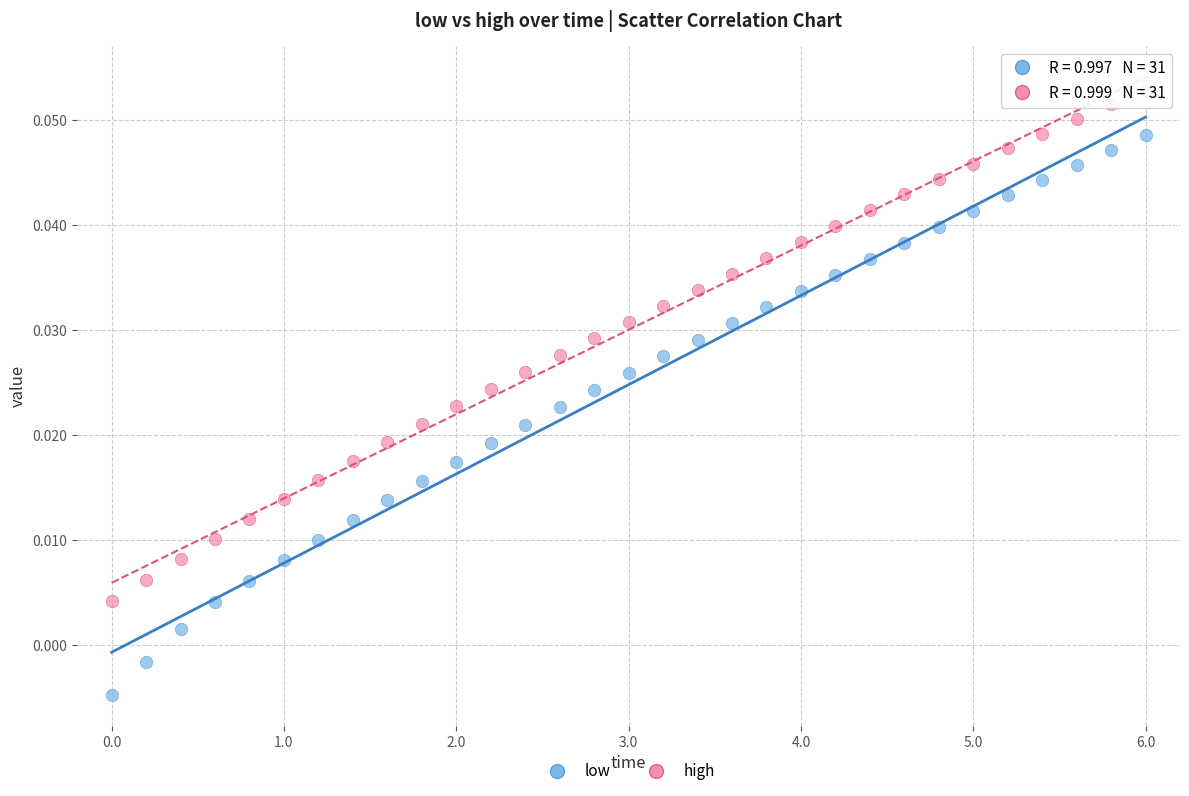

Across all data points, what is the range of X values (max minus min)?

6.0